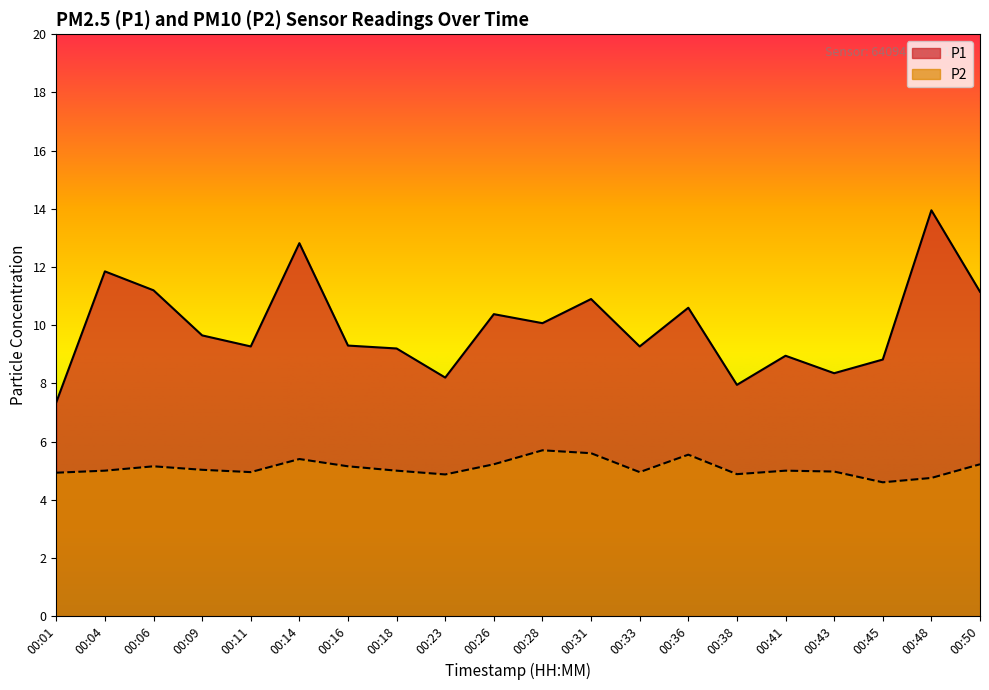

True or false: P2 has more than 0 interior local peaks.

True